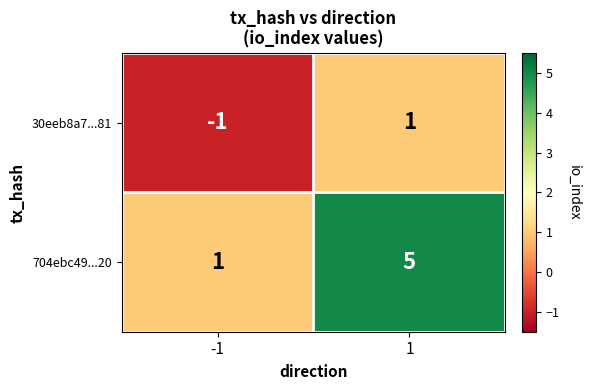

How many distinct data groups are displayed?

2